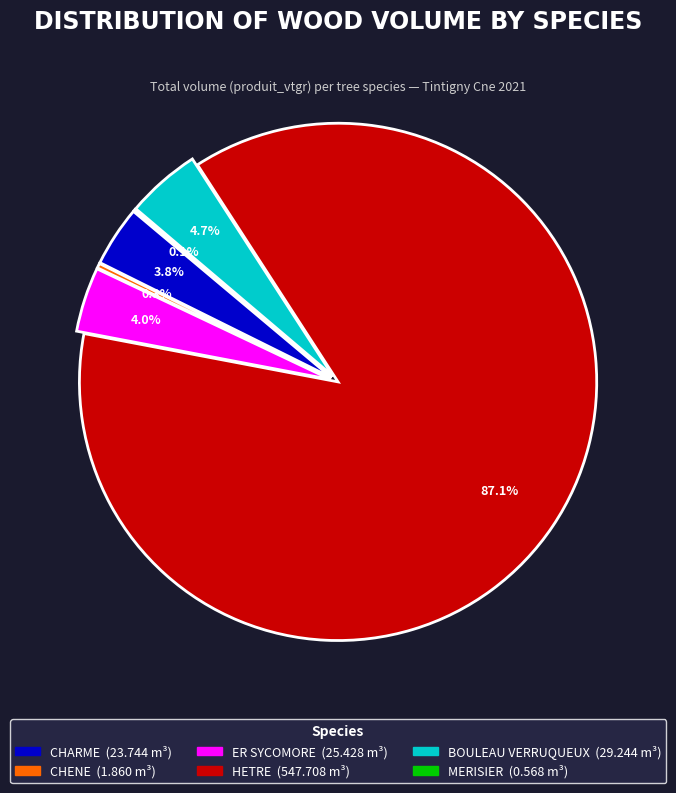

What percentage is NOT represented by ER SYCOMORE?

96.0%